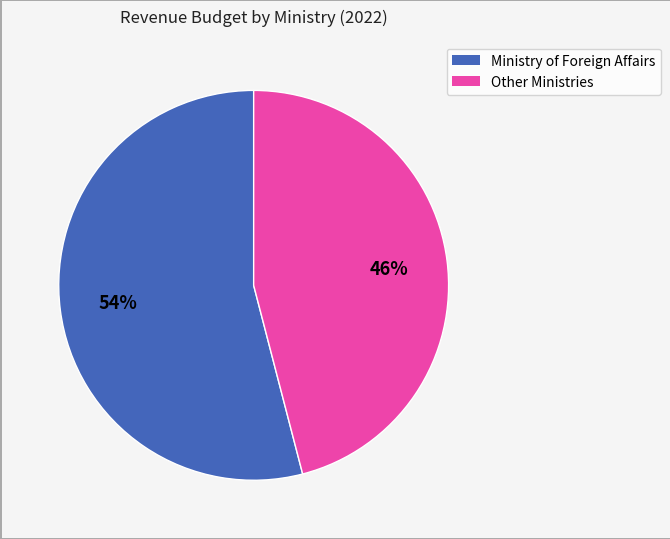

To the nearest percent, what is the average slice percentage?

50%